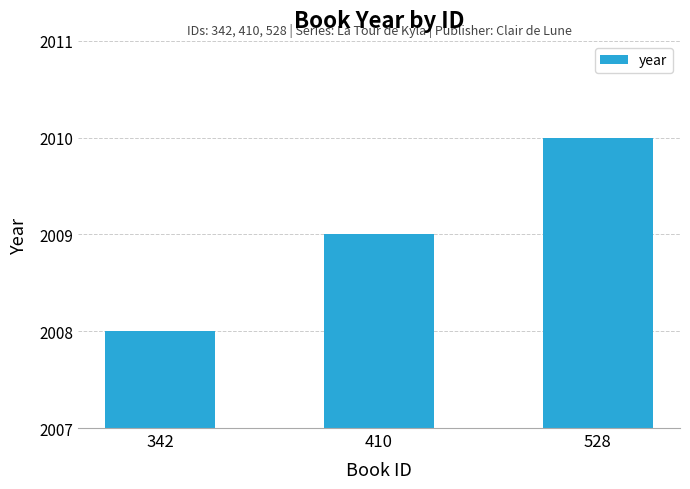

Reading left to right, extract all data points from this chart.

342=2008	410=2009	528=2010